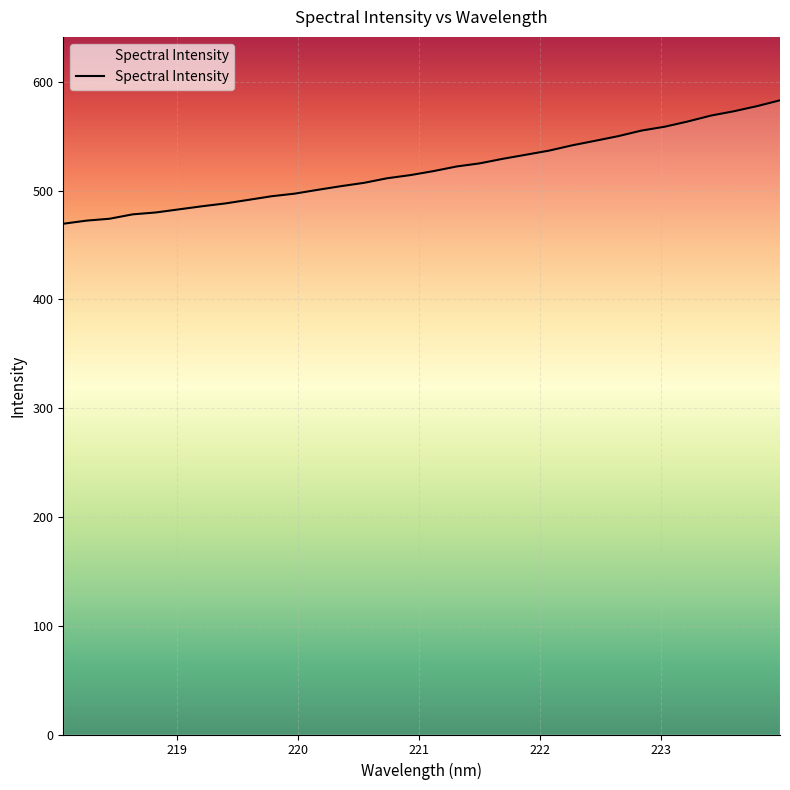

What is the greatest value displayed?

583.1